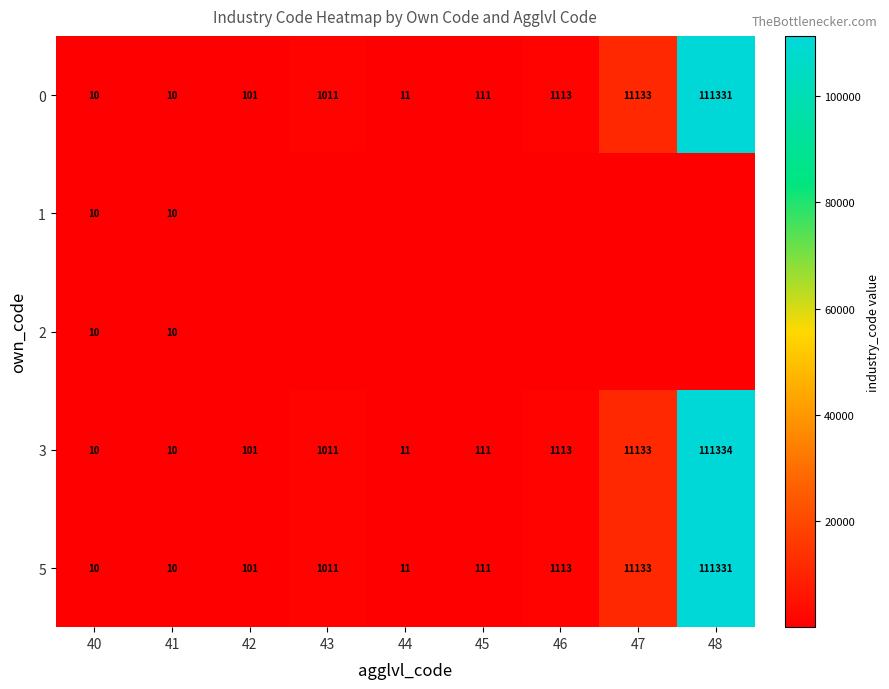

At which label is 5 closest to 55670?

47